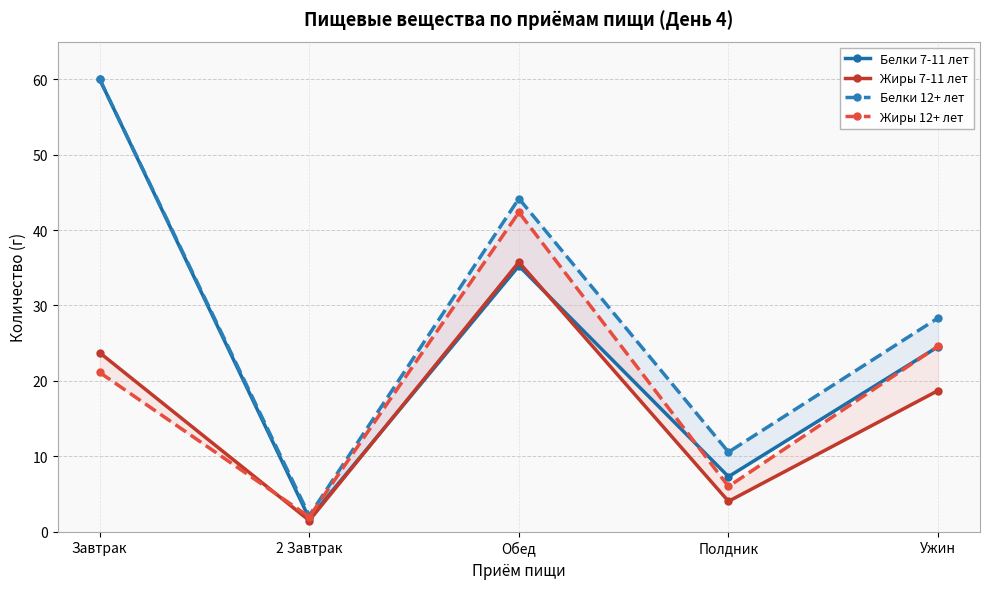

At Обед, list the series in order from largest to smallest.

Белки 12+ лет, Жиры 12+ лет, Жиры 7-11 лет, Белки 7-11 лет